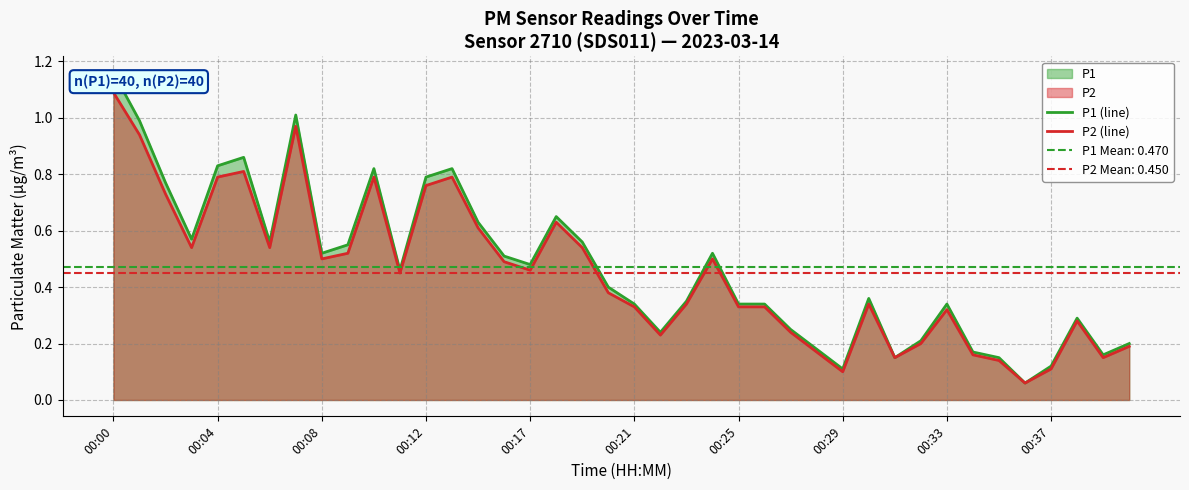

At which label does P2 (line) reach its peak?

00:00